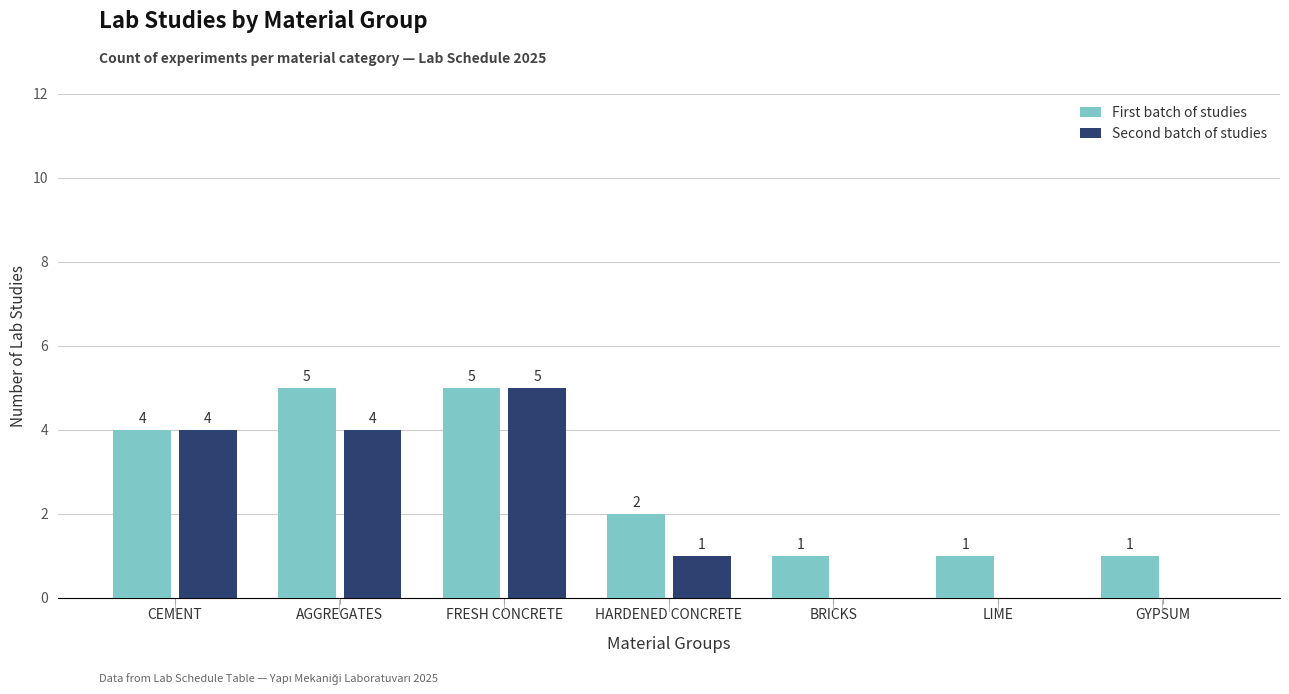

Count the Second batch of studies values in the range 0 to 4.

6